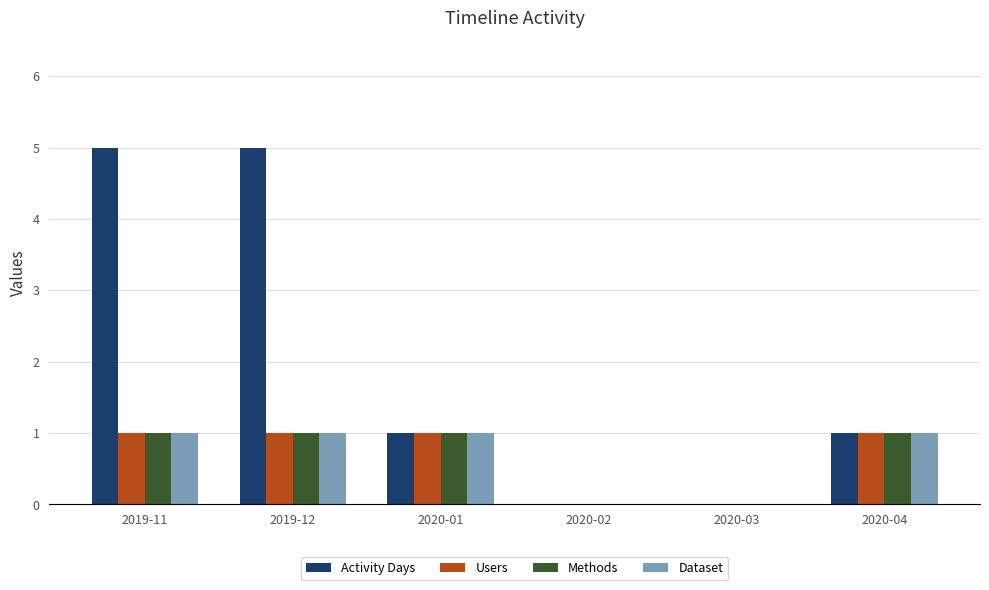

Which series has the largest range (max minus min)?

Activity Days